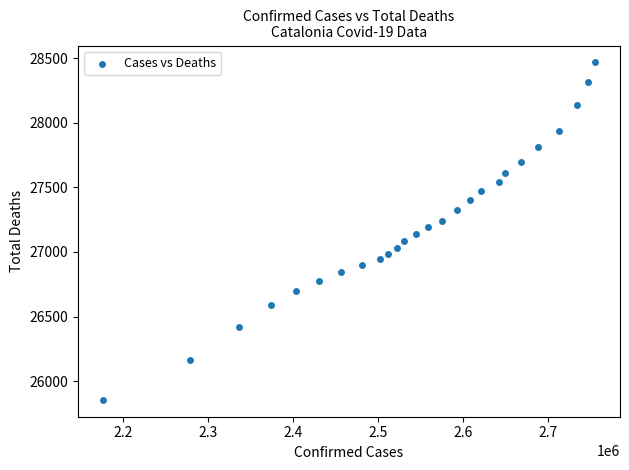

What is the range of X values (max minus min)?

579858